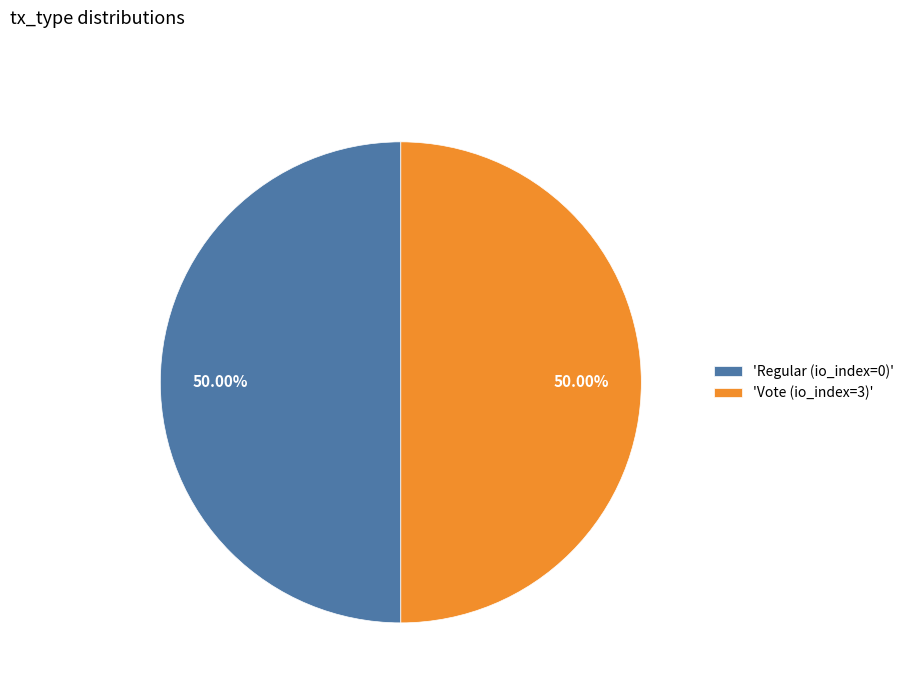

What is the ratio of the value at 'Regular (io_index=0)' to the value at 'Vote (io_index=3)'?

1.0